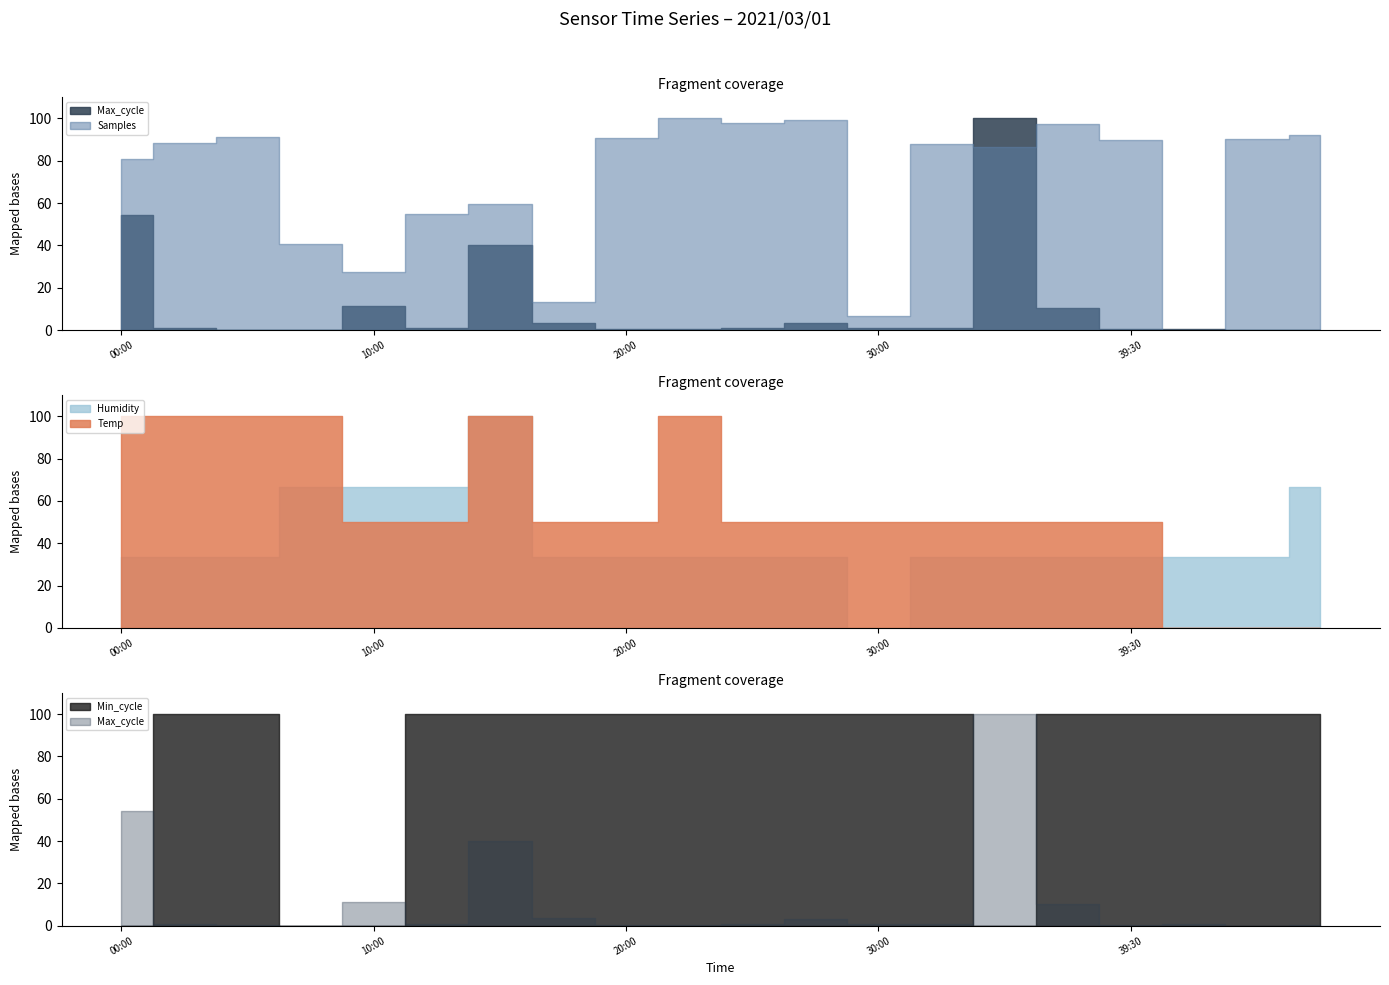

True or false: Max_cycle and Temp cross at least once.

False